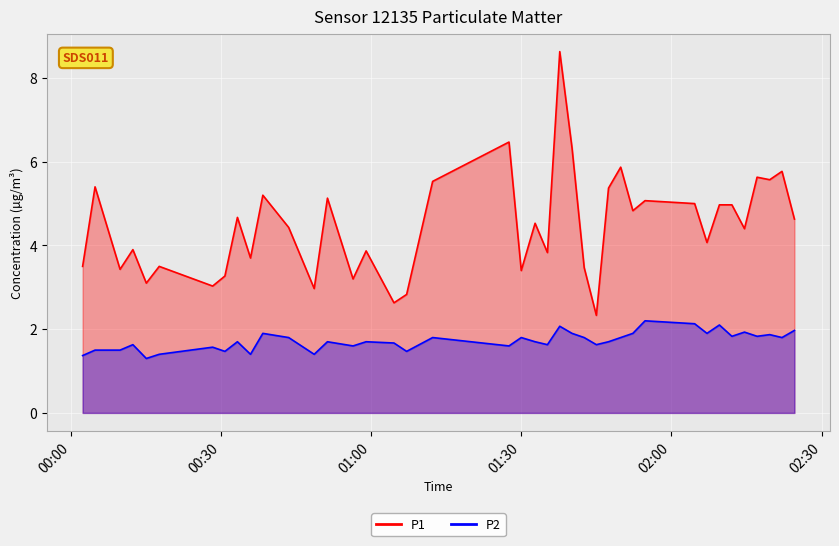

Reading left to right, extract all data points from this chart.

P1: 3.5	5.4	3.4	3.9	3.1	3.5	3.0	3.3	4.7	3.7	5.2	4.4	3.0	5.1	3.2	3.9	2.6	2.8	5.5	6.5	3.4	4.5	3.8	8.6	6.3	3.5	2.3	5.4	5.9	4.8	5.1	5.0	4.1	5.0	5.0	4.4	5.6	5.6	5.8	4.6
P2: 1.4	1.5	1.5	1.6	1.3	1.4	1.6	1.5	1.7	1.4	1.9	1.8	1.4	1.7	1.6	1.7	1.7	1.5	1.8	1.6	1.8	1.7	1.6	2.1	1.9	1.8	1.6	1.7	1.8	1.9	2.2	2.1	1.9	2.1	1.8	1.9	1.8	1.9	1.8	2.0